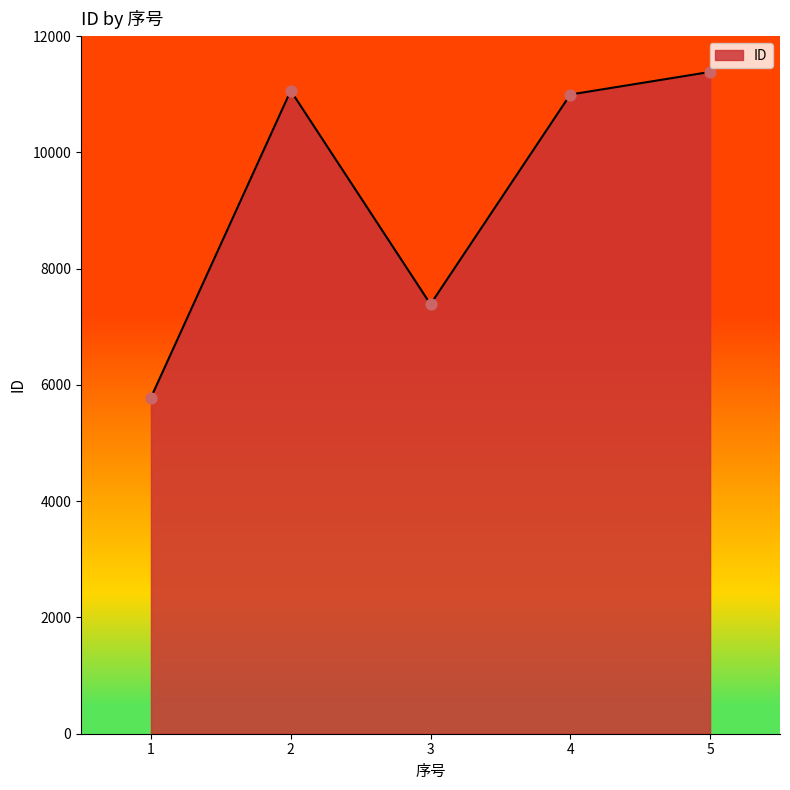

What is the change in value from 2 to 4?

-66